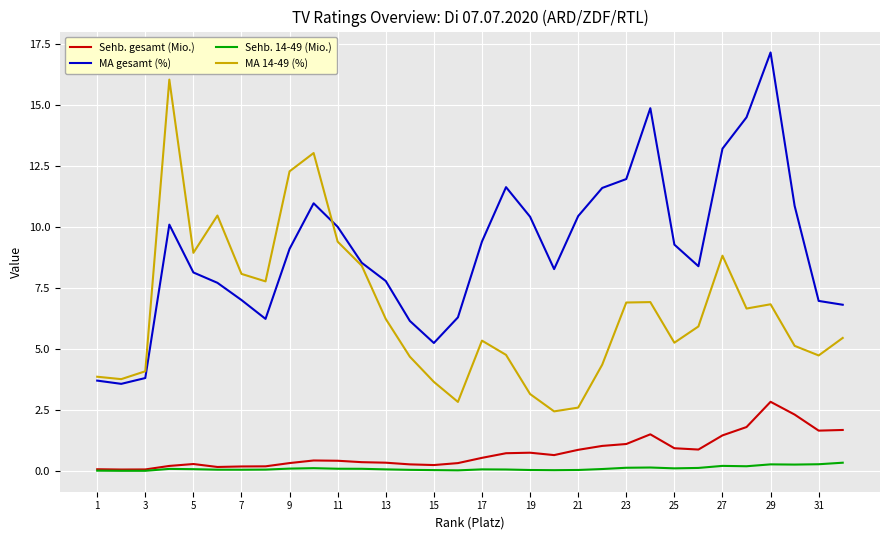

Rank the series by their maximum value, from highest to lowest.

MA gesamt (%), MA 14-49 (%), Sehb. gesamt (Mio.), Sehb. 14-49 (Mio.)